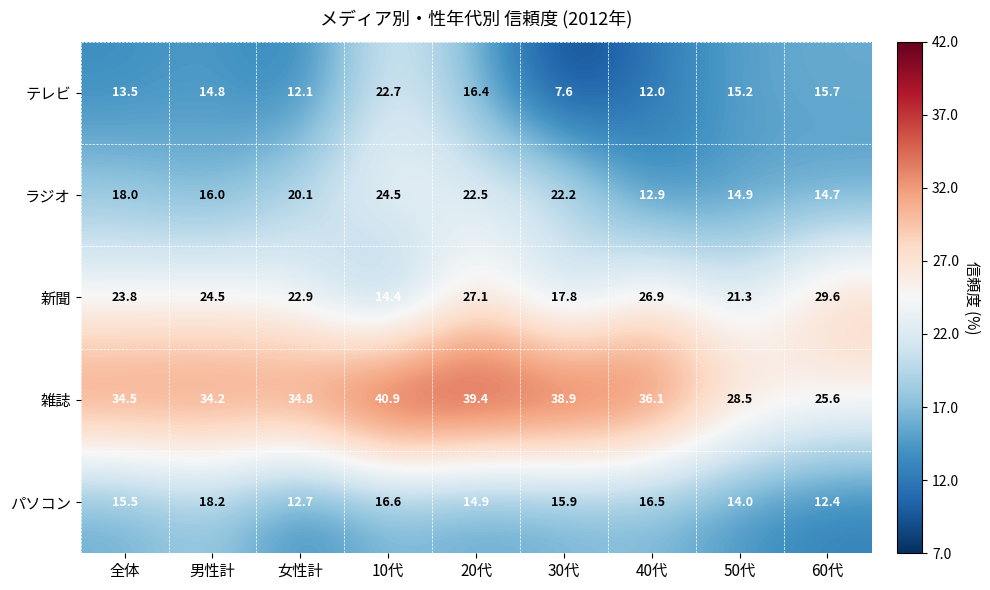

What is the total value across all series at 10代?

119.1